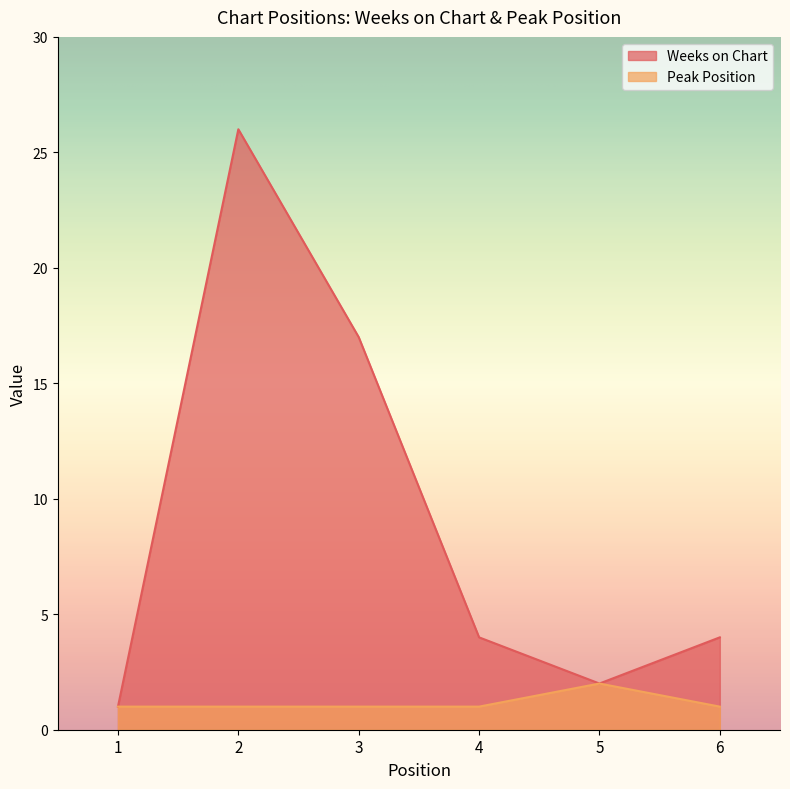

What is the average value of the Weeks on Chart series?

9